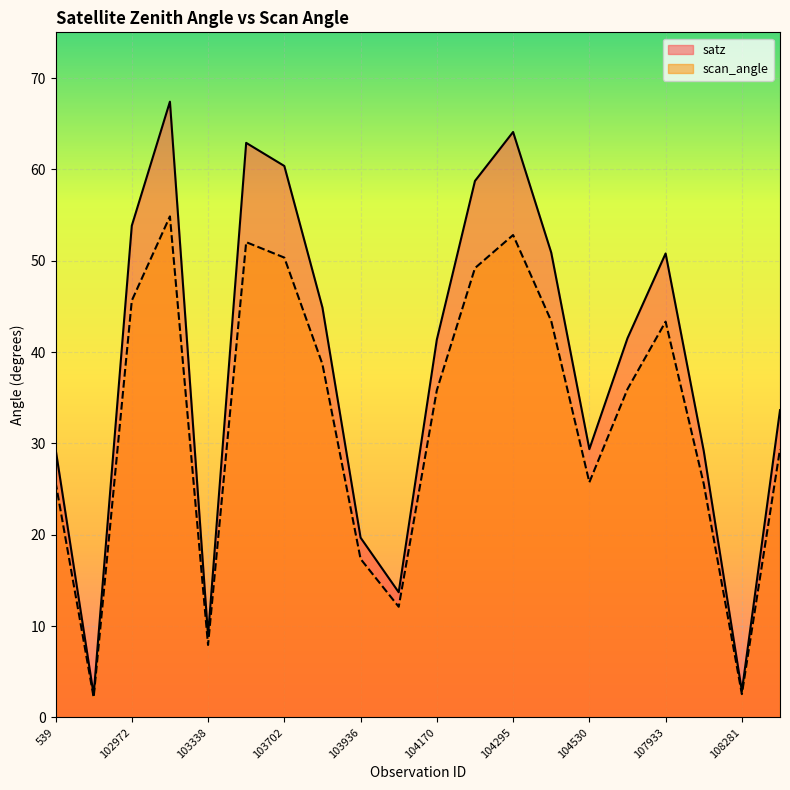

Reading left to right, what are all the values shown in this chart?

satz: 539=29.4	102732=2.5	102972=53.8	102980=67.4	103338=9.0	103694=62.9	103702=60.4	103818=44.9	103936=19.7	104054=13.7	104170=41.4	104287=58.7	104295=64.1	104414=50.9	104530=29.4	107573=41.5	107933=50.8	108103=29.2	108281=2.9	108455=33.6
scan_angle: 539=25.8	102732=2.2	102972=45.6	102980=54.9	103338=7.9	103694=52.0	103702=50.3	103818=38.7	103936=17.4	104054=12.1	104170=35.8	104287=49.2	104295=52.8	104414=43.4	104530=25.7	107573=35.9	107933=43.3	108103=25.6	108281=2.5	108455=29.4